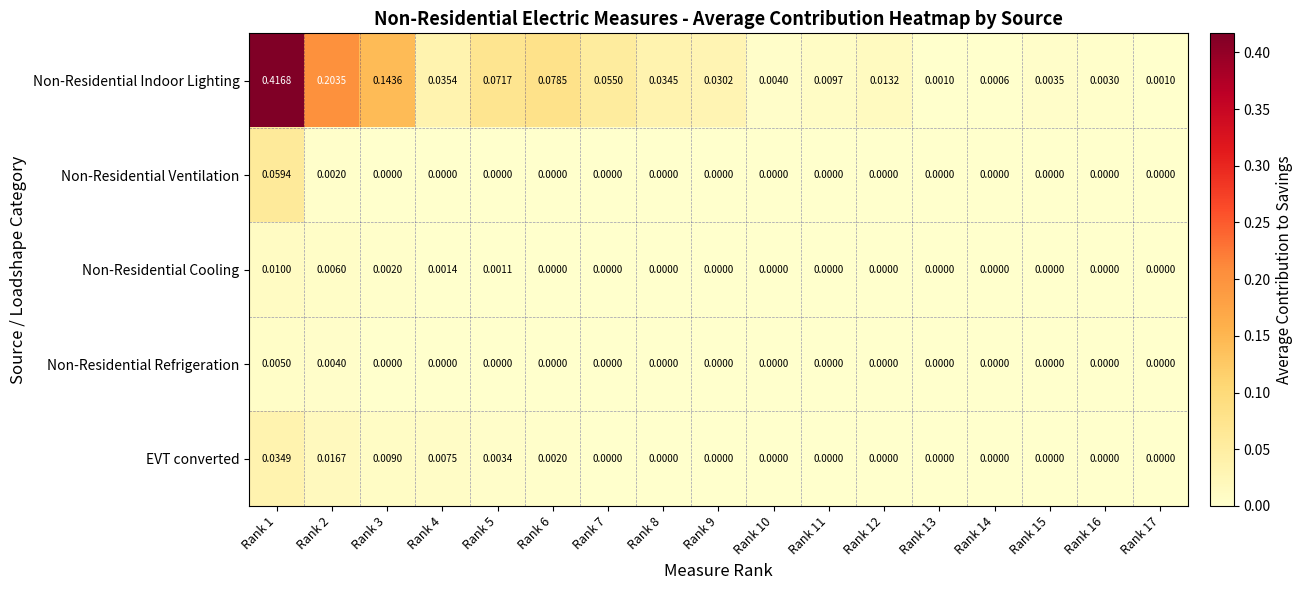

Between Rank 9 and Rank 16, which series saw the biggest shift?

Non-Residential Indoor Lighting